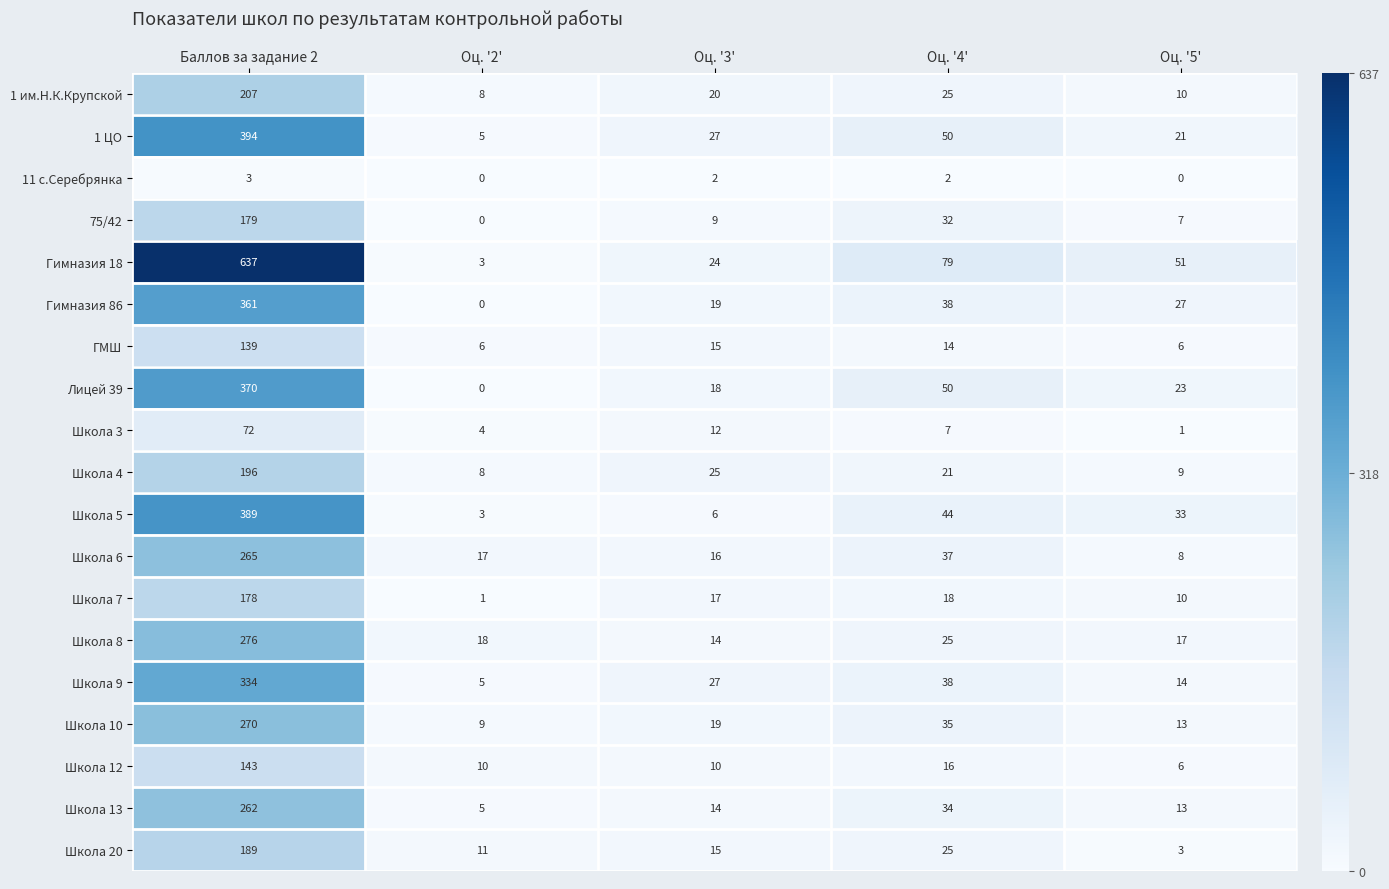

Is it true that 1 ЦО equals 39 at Оц. '3'?

False